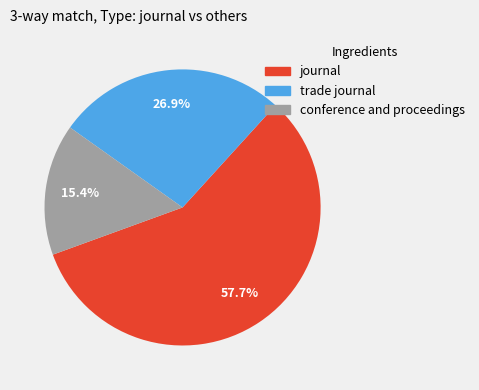

Is it true that journal is 64% of the pie?

False